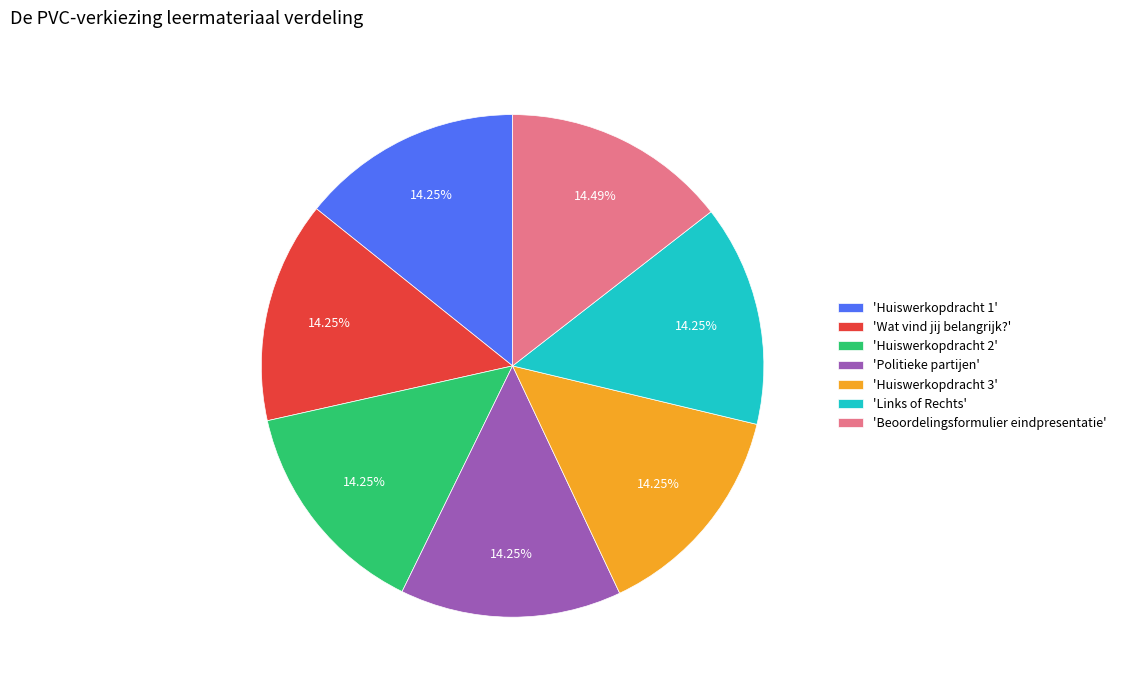

Approximately how many times larger is the value at 'Politieke partijen' compared to 'Links of Rechts'?

1.0